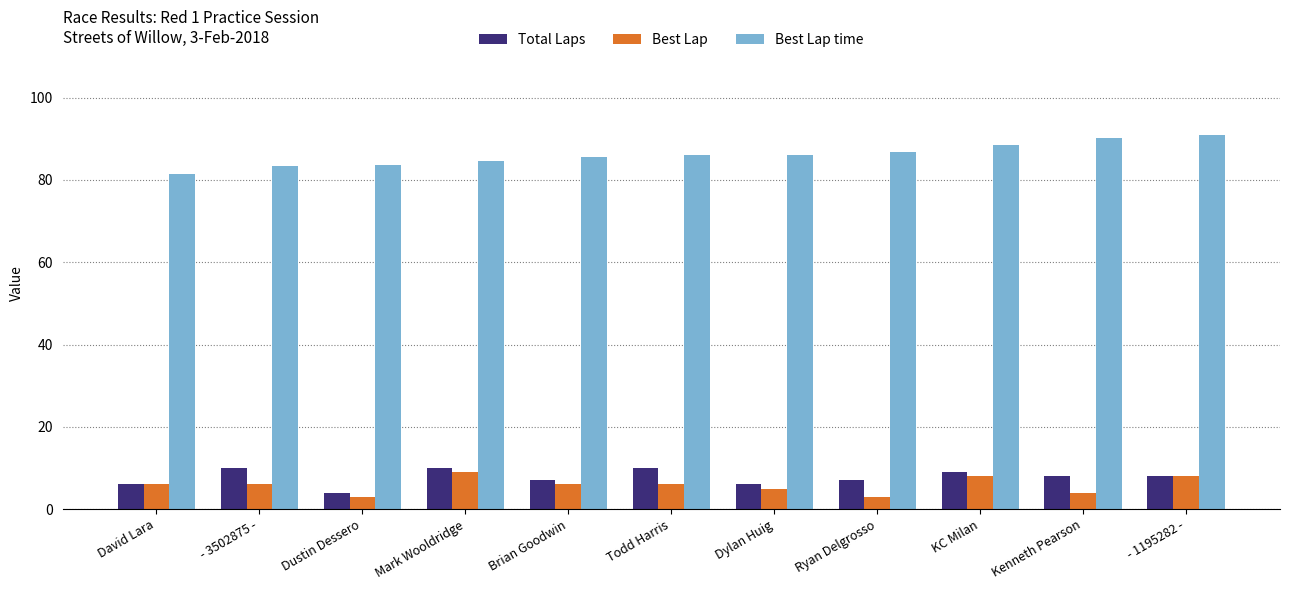

What is the approximate value of Best Lap time at David Lara?

81.5